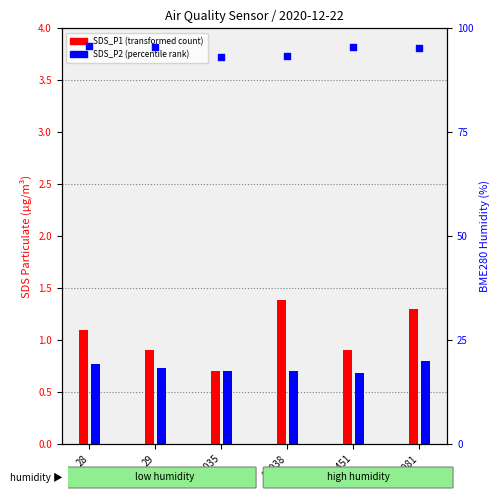

Which series reaches the minimum Y coordinate?

SDS_P2 (percentile rank)